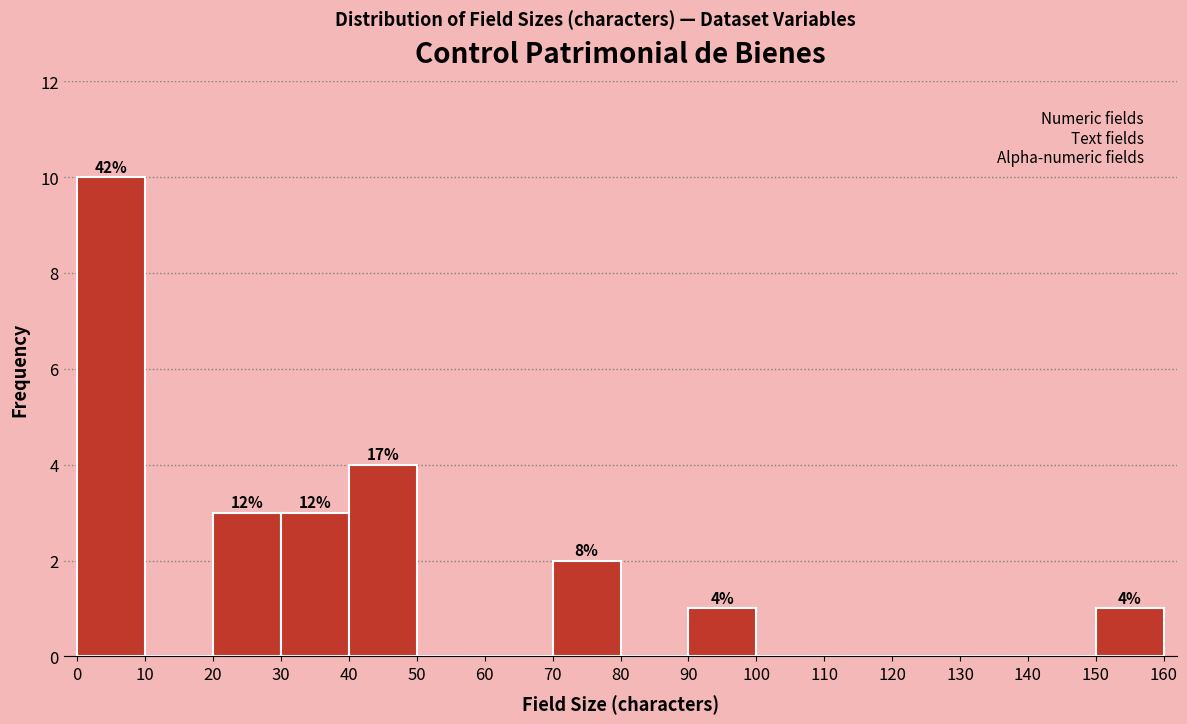

Over which range of the x-axis is the bar tallest?

0 to 10